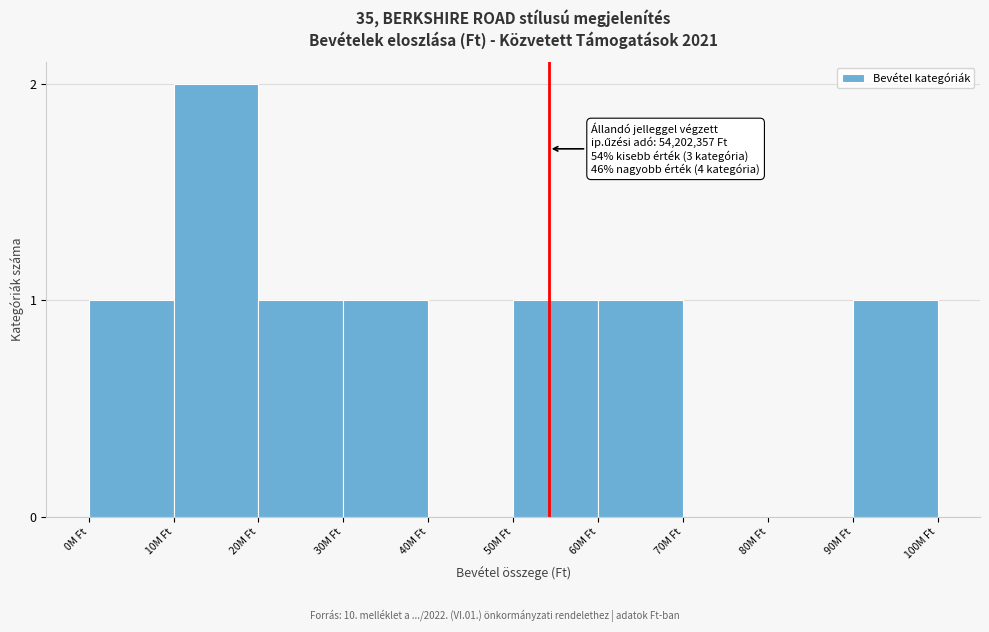

Reading left to right, list all the values displayed in this chart.

0M Ft=1	10M Ft=2	20M Ft=1	30M Ft=1	40M Ft=0	50M Ft=1	60M Ft=1	70M Ft=0	80M Ft=0	90M Ft=1